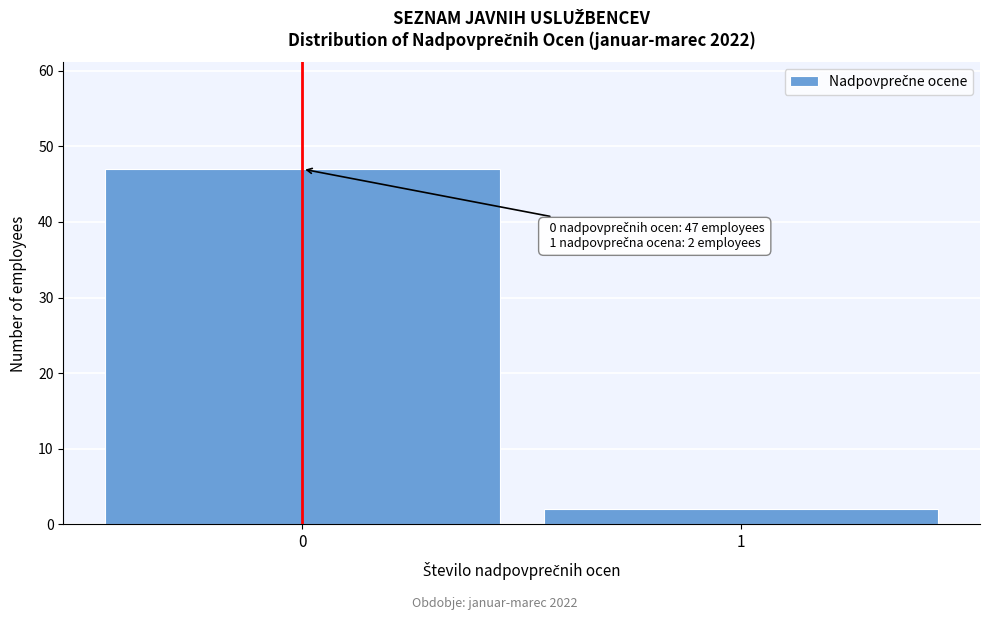

Reading left to right, what are all the values shown in this chart?

0=47	1=2